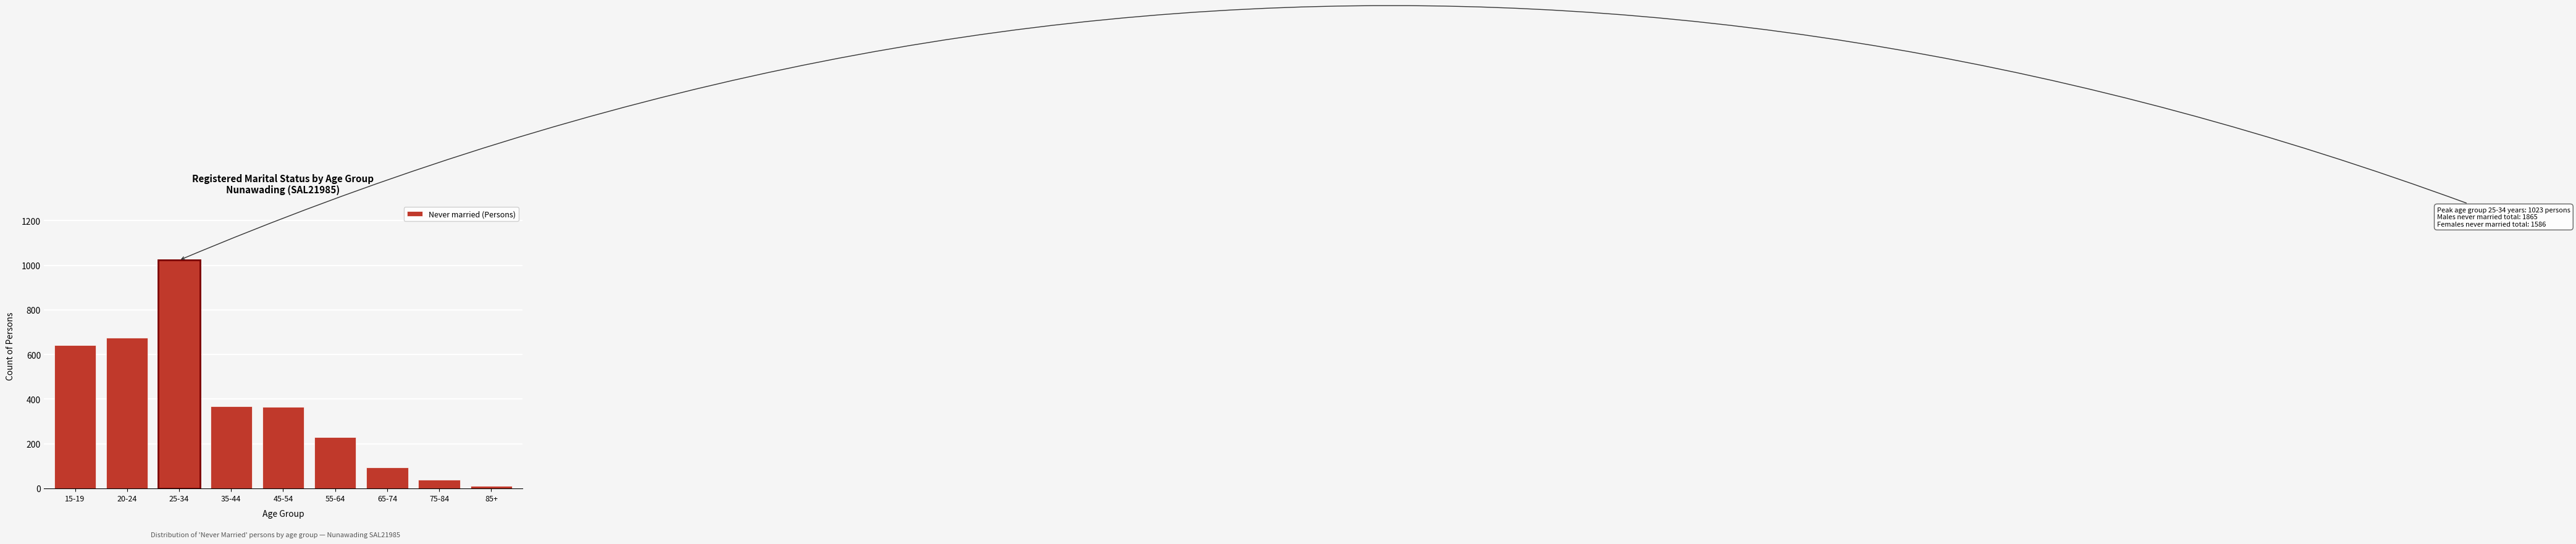

What is the label of the 6th bar from the right?

35-44